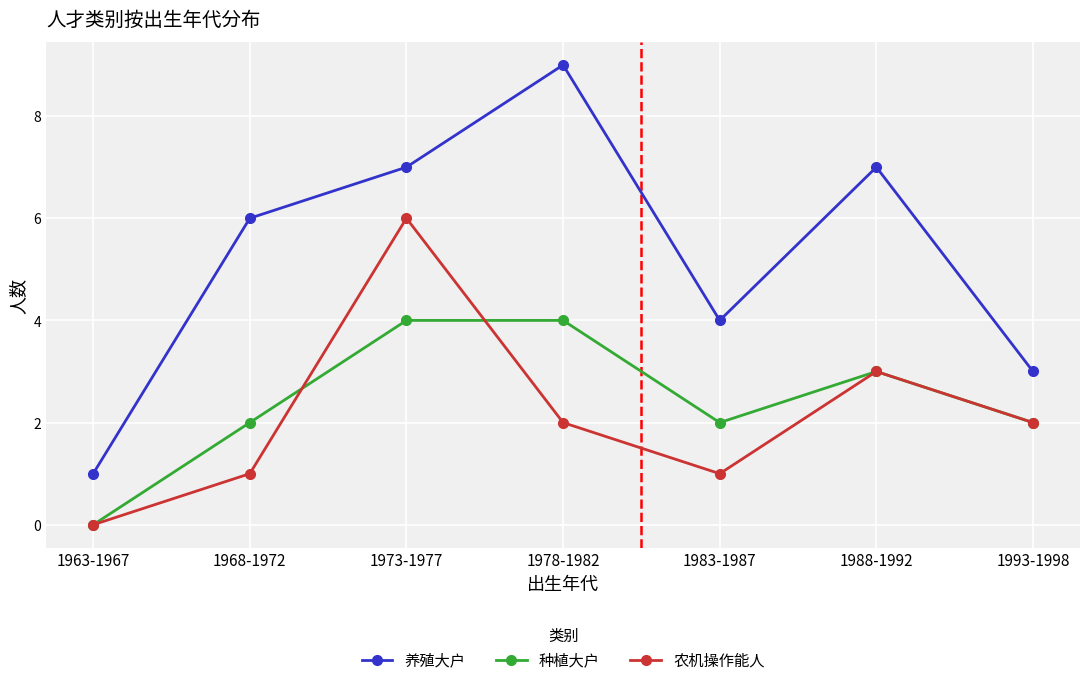

What is the difference between the highest and lowest values at 1988-1992?

4